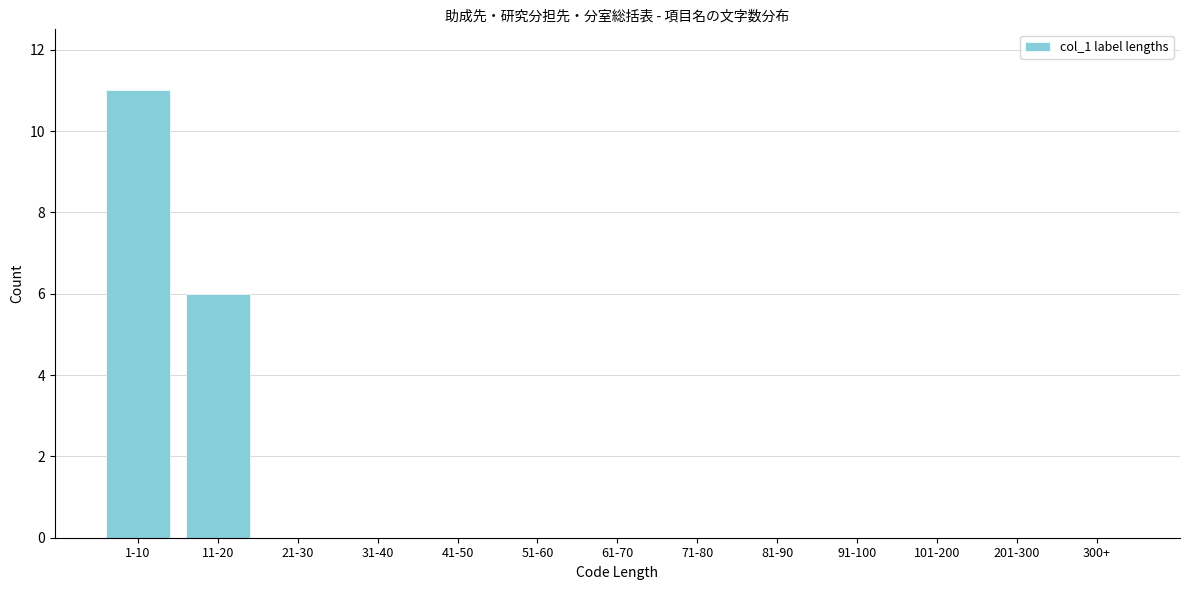

Reading right to left, what are all the values shown in this chart?

300+=0	201-300=0	101-200=0	91-100=0	81-90=0	71-80=0	61-70=0	51-60=0	41-50=0	31-40=0	21-30=0	11-20=6	1-10=11